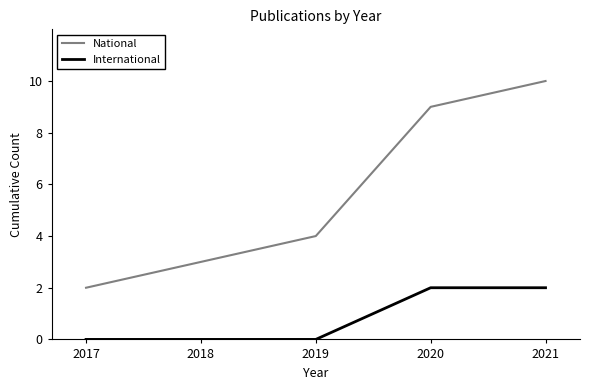

Reading right to left, transcribe all the data shown in this chart.

National: 2021=10	2020=9	2019=4	2018=3	2017=2
International: 2021=2	2020=2	2019=0	2018=0	2017=0